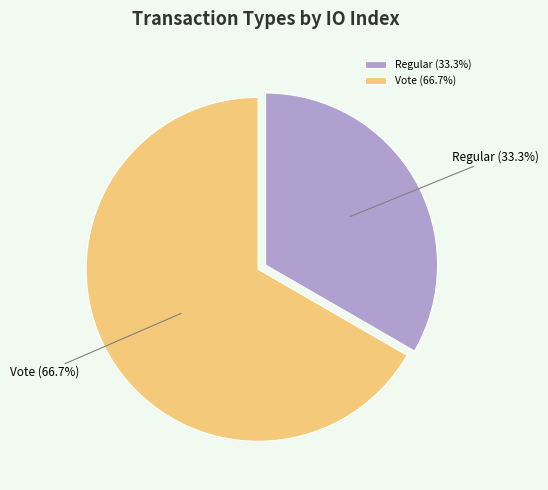

Which slice is the largest?

Vote